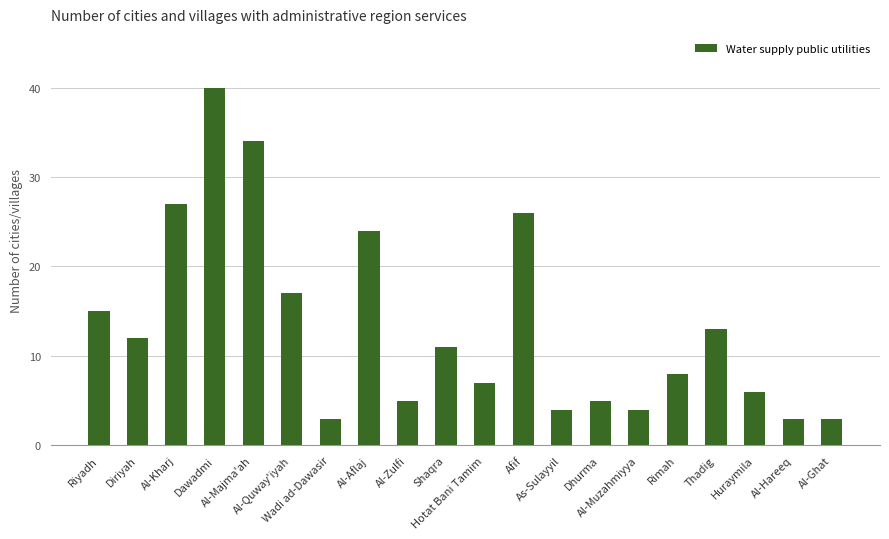

Approximately how many times larger is the value at Al-Kharj compared to Dhurma?

5.4